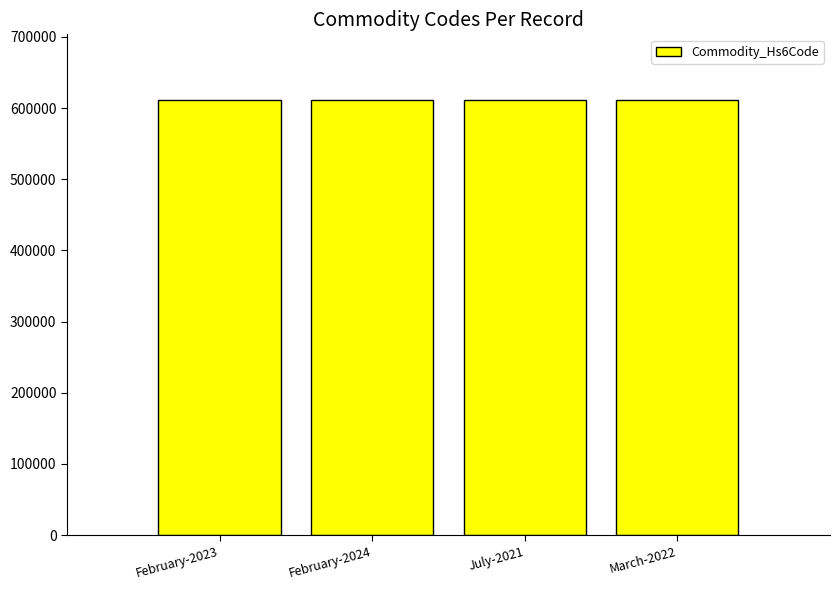

What is the minimum value shown in the chart?

611594